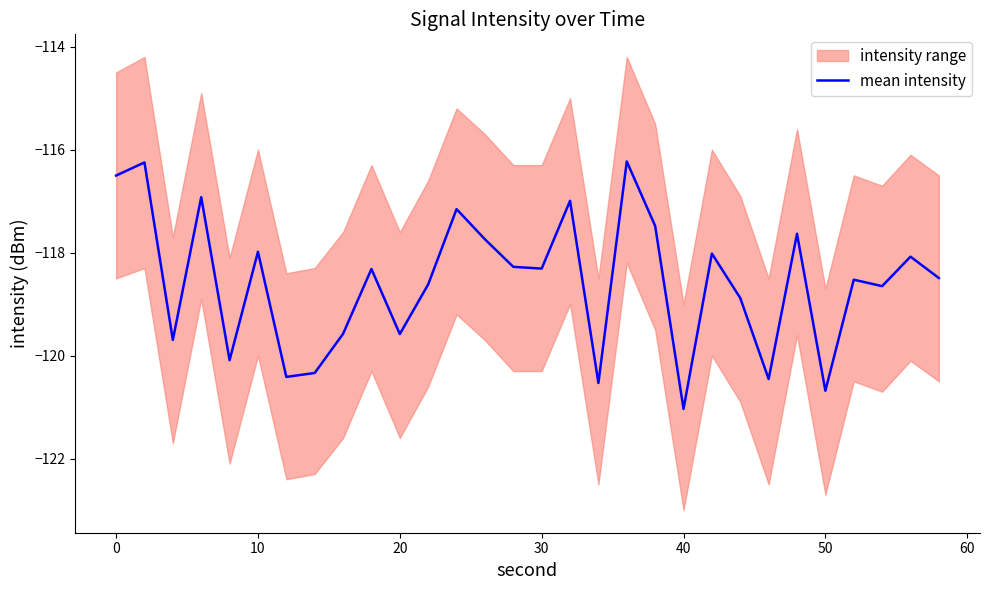

What is the sum of all values?

-3557.5